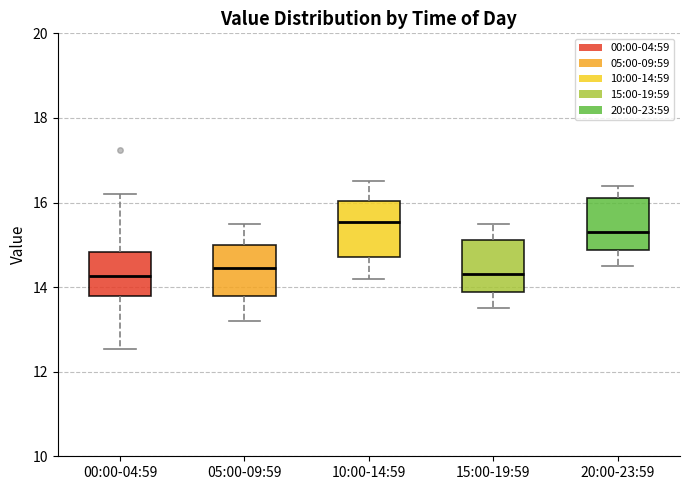

Reading left to right, read every box against the y-axis: the position of its median line, the range the box covers, and the ends of its whiskers. The values are not printed on the chart, so give them approximately, as read against the axis.

00:00-04:59: median 14.2, box 13.8 to 14.8, whiskers 12.6 to 16.2
05:00-09:59: median 14.4, box 13.8 to 15.0, whiskers 13.2 to 15.6
10:00-14:59: median 15.6, box 14.8 to 16.0, whiskers 14.2 to 16.6
15:00-19:59: median 14.4, box 13.8 to 15.2, whiskers 13.6 to 15.6
20:00-23:59: median 15.4, box 14.8 to 16.2, whiskers 14.6 to 16.4